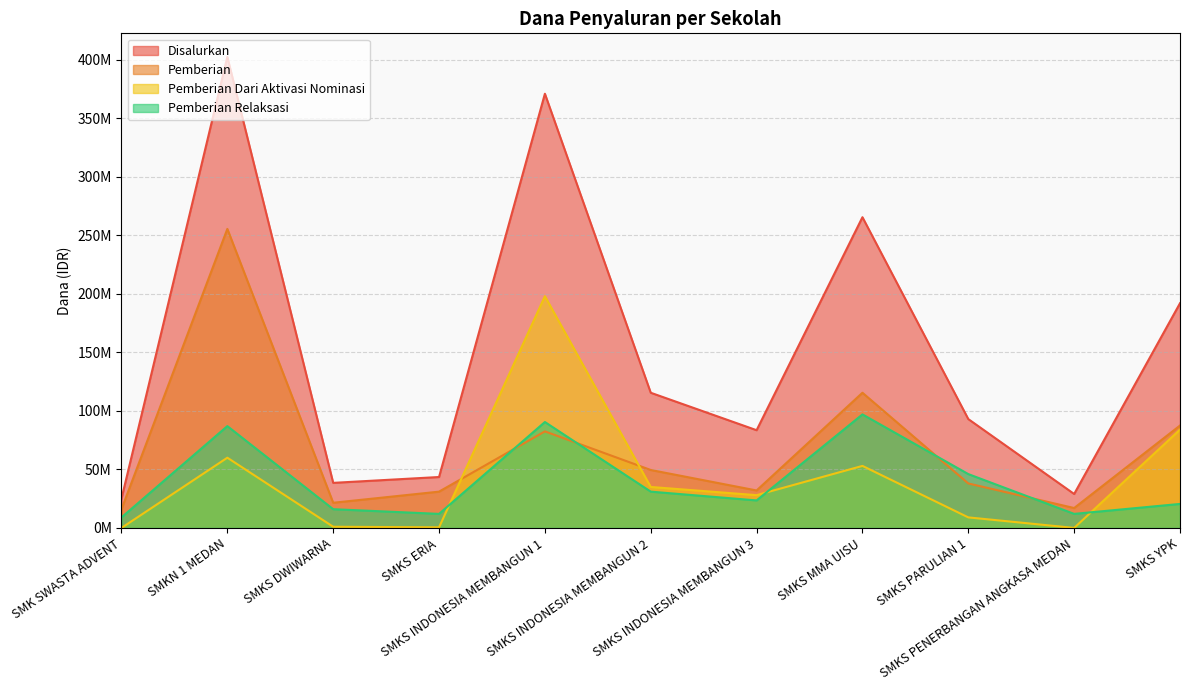

True or false: Pemberian and Disalurkan intersect in this chart.

False